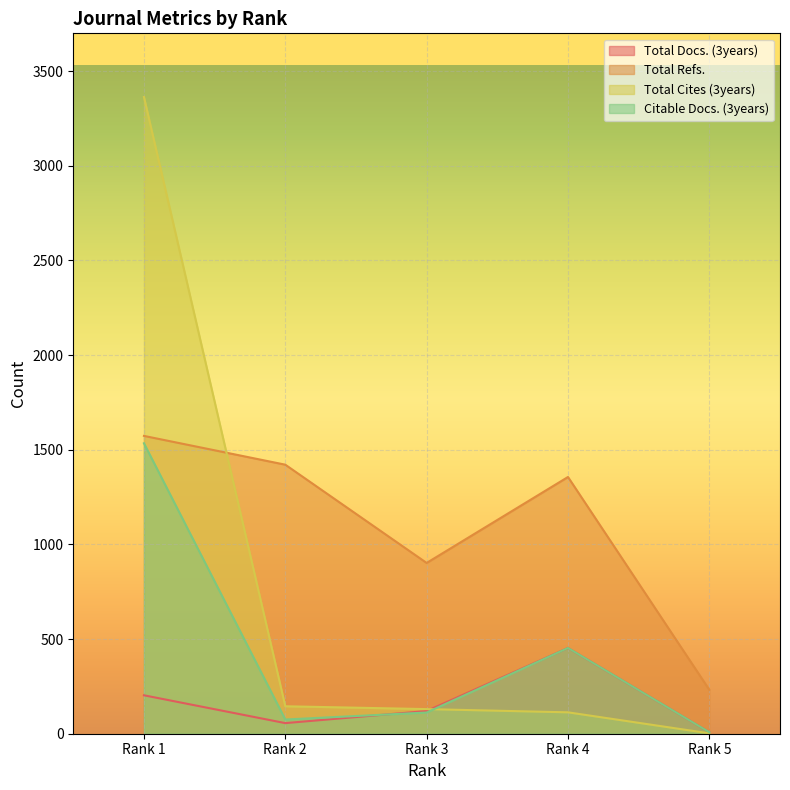

Reading right to left, what are all the values shown in this chart?

Total Docs. (3years): 8	453	120	56	203
Total Refs.: 232	1356	902	1421	1573
Total Cites (3years): 2	113	130	145	3363
Citable Docs. (3years): 8	453	112	75	1534